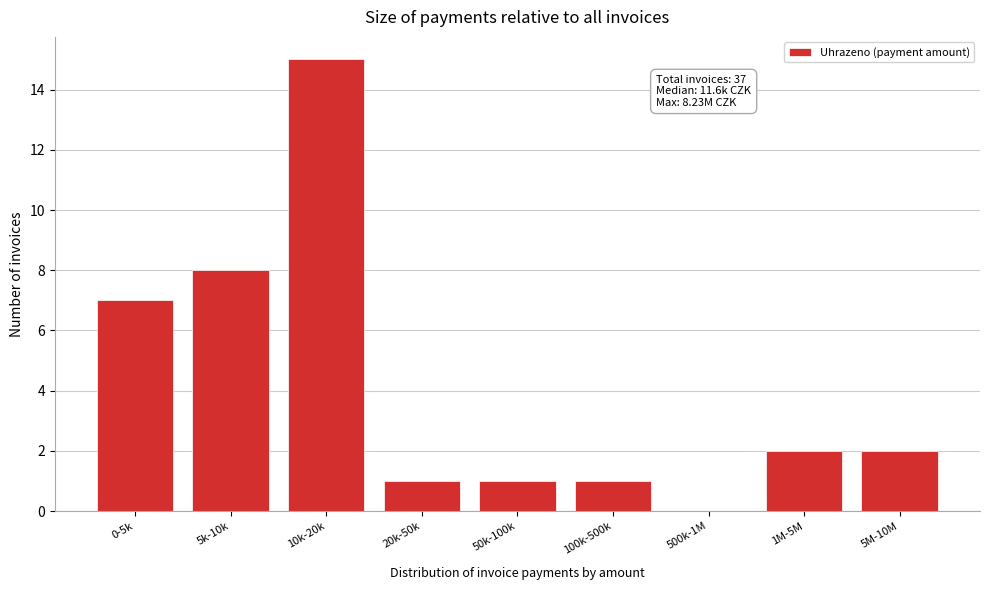

Reading left to right, transcribe all the data shown in this chart.

0-5k=7	5k-10k=8	10k-20k=15	20k-50k=1	50k-100k=1	100k-500k=1	500k-1M=0	1M-5M=2	5M-10M=2